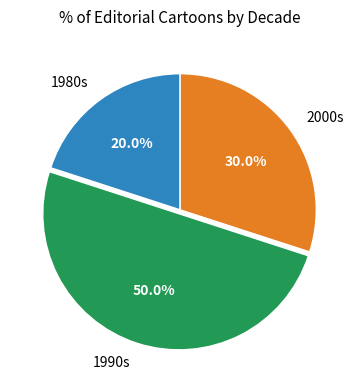

How many segments does this pie chart have?

3